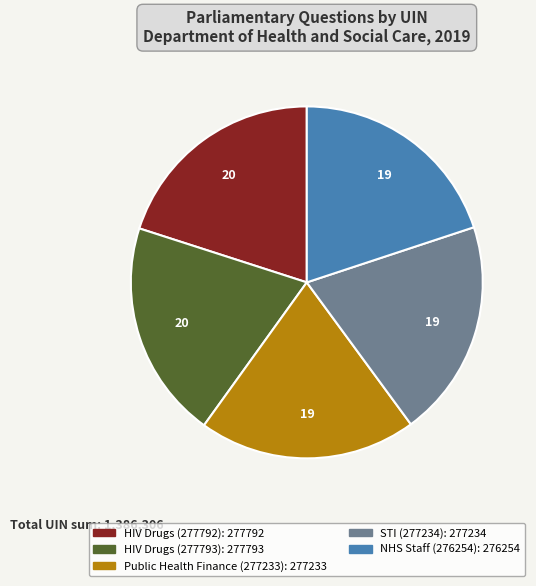

Is there any slice that represents more than half of the pie?

No